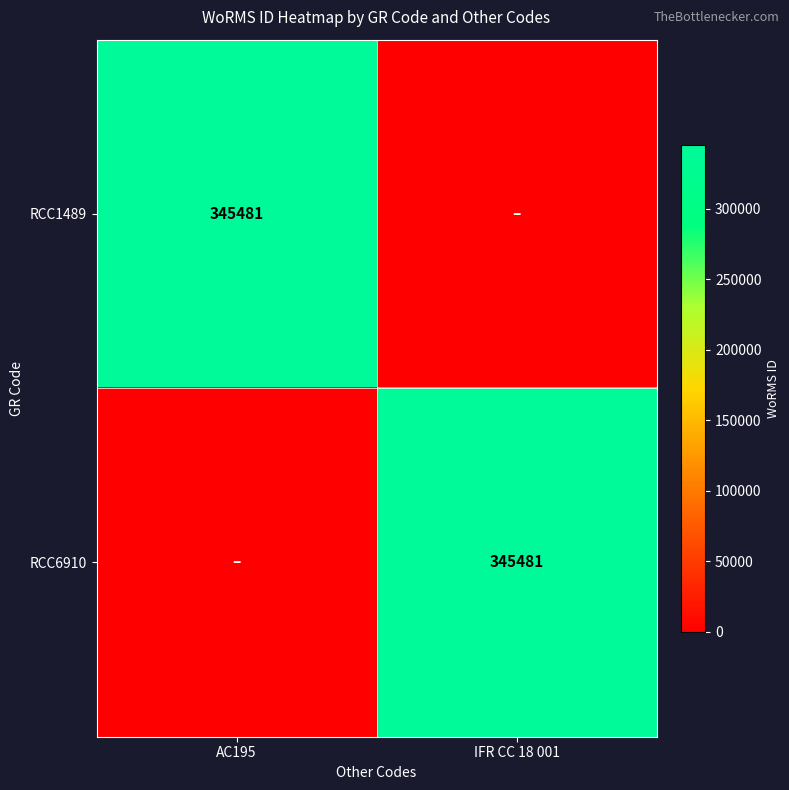

Is it true that RCC6910 equals 487020 at IFR CC 18 001?

False